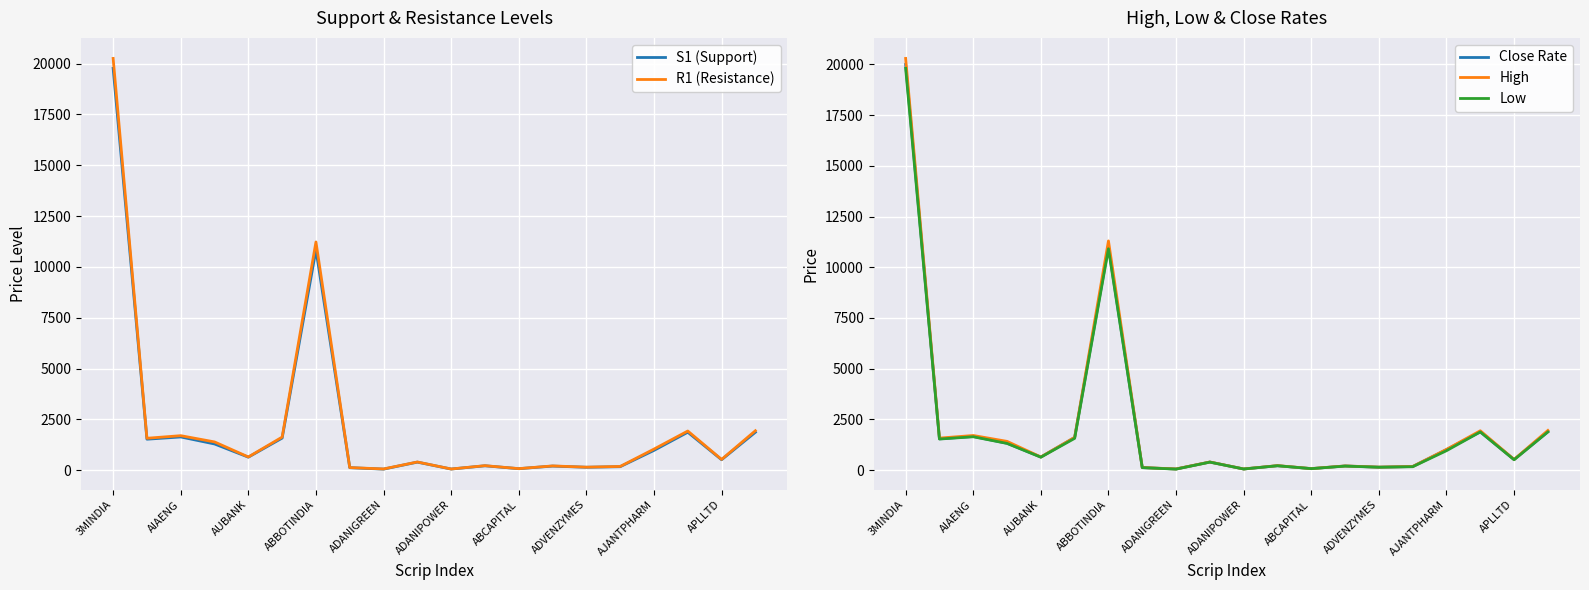

Which series has the widest spread of values?

High